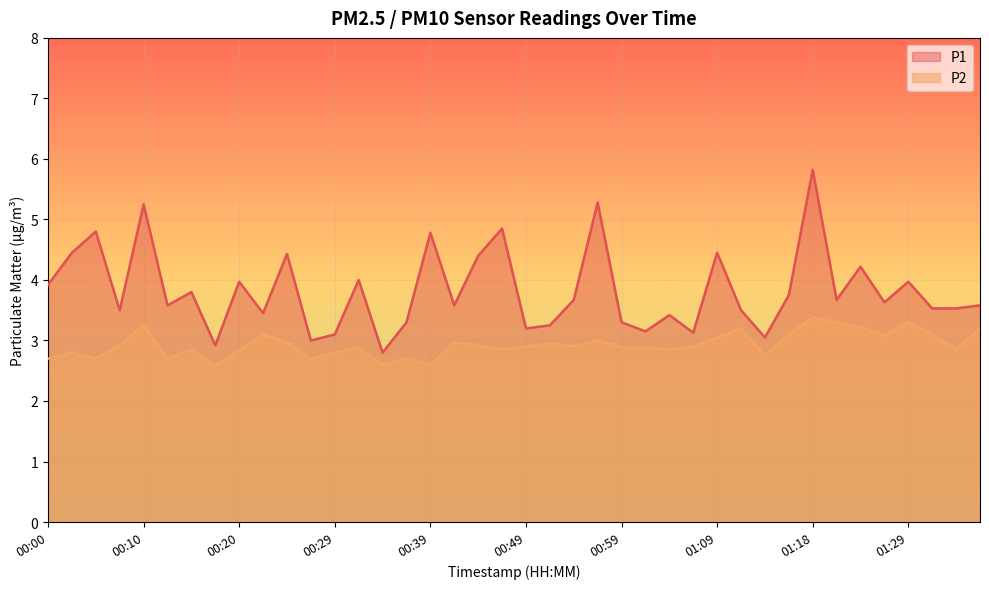

Rank the series by their maximum value, from highest to lowest.

P1, P2